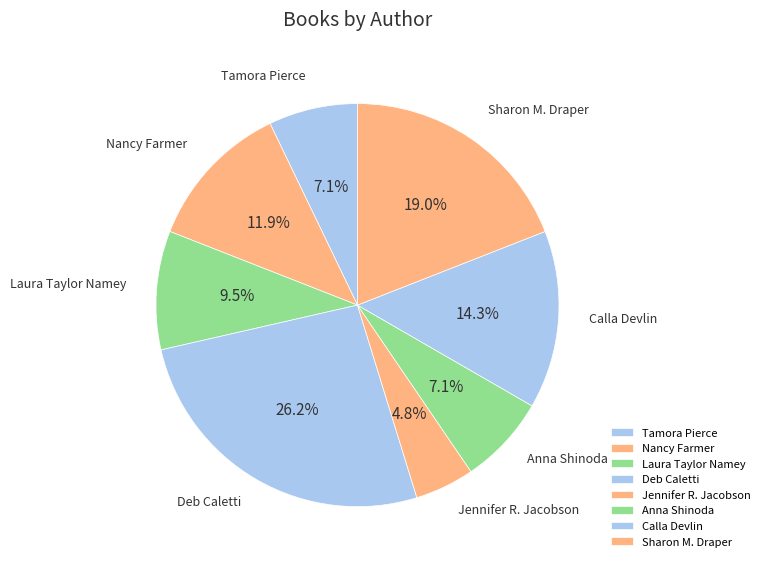

Does any single category account for the majority?

No